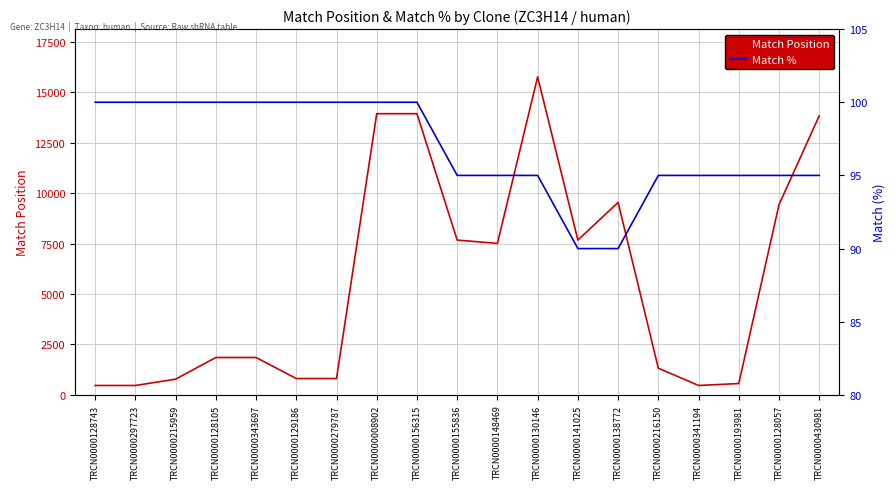

How many categories are shown in the chart?

19